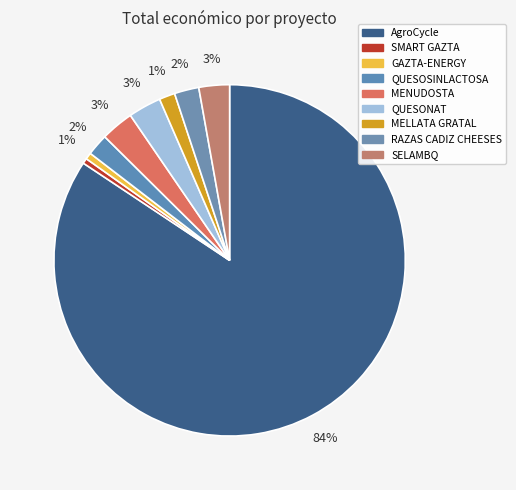

To the nearest percent, what is the combined percentage of MELLATA GRATAL and QUESONAT?

4%